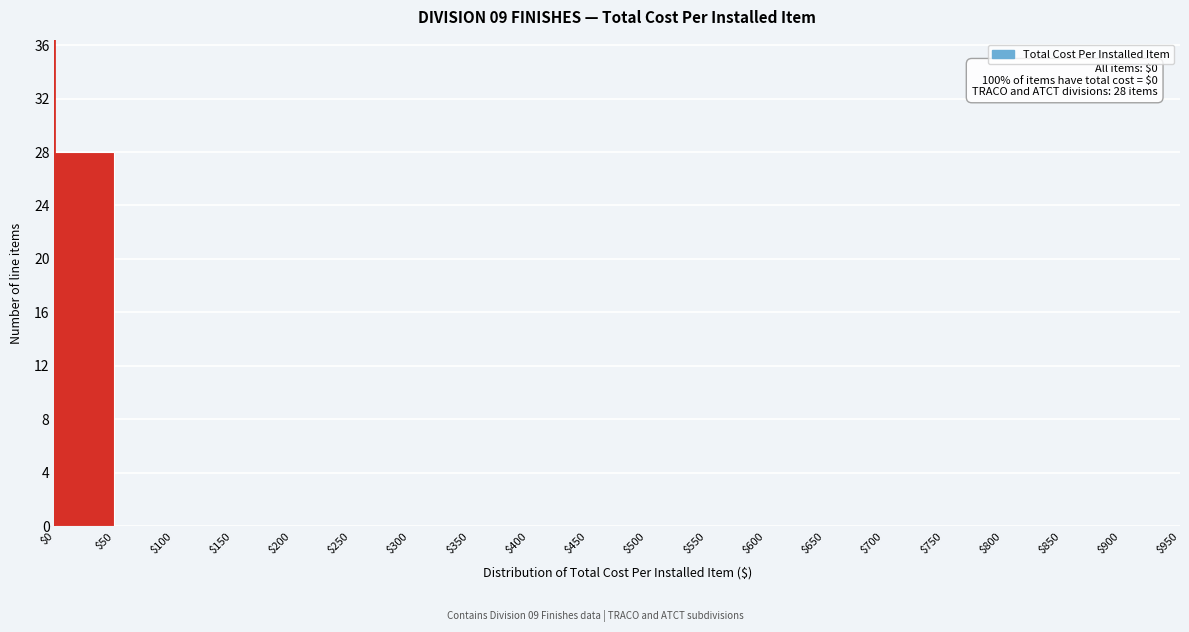

Over which range of the x-axis is the bar tallest?

$0 to $50